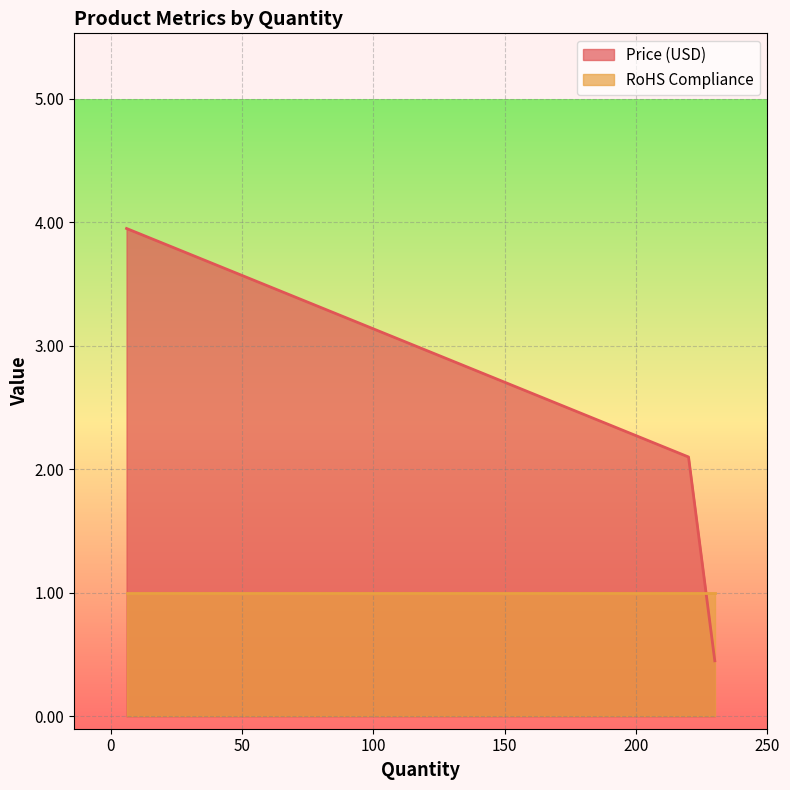

What is the sum of all RoHS Compliance values?

3.0